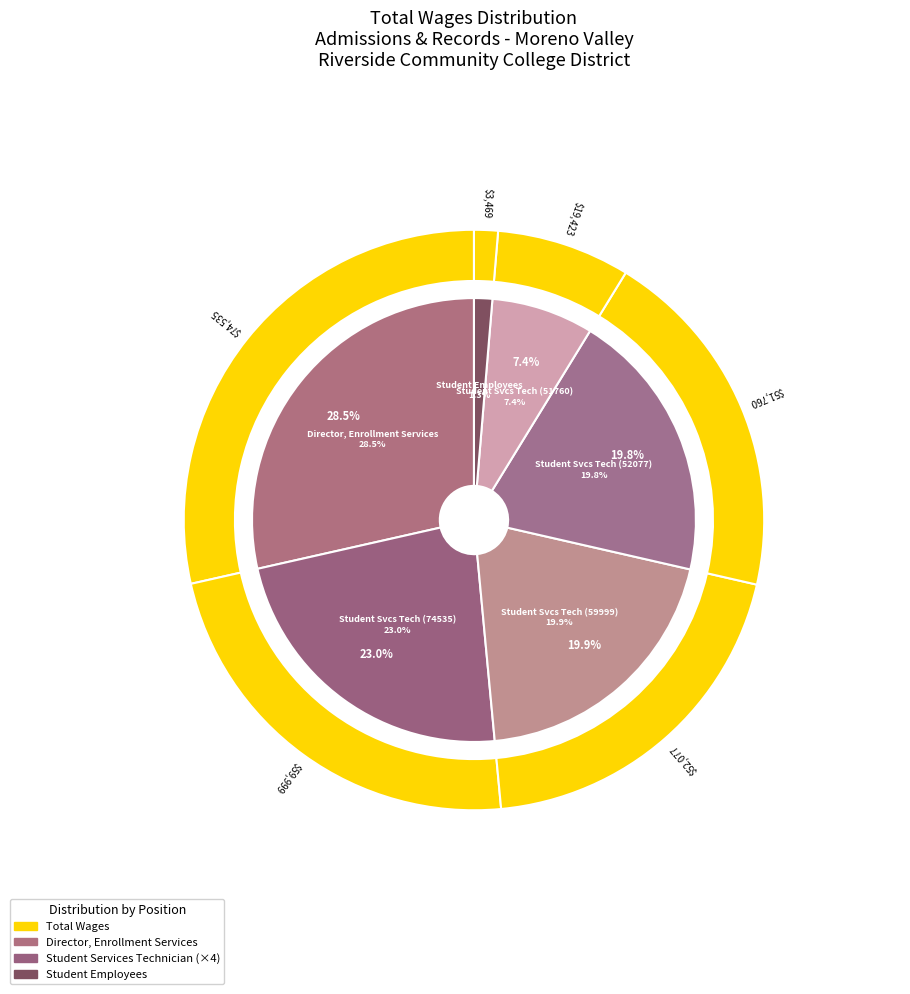

Is it true that Student Employees is 1% of the pie?

True